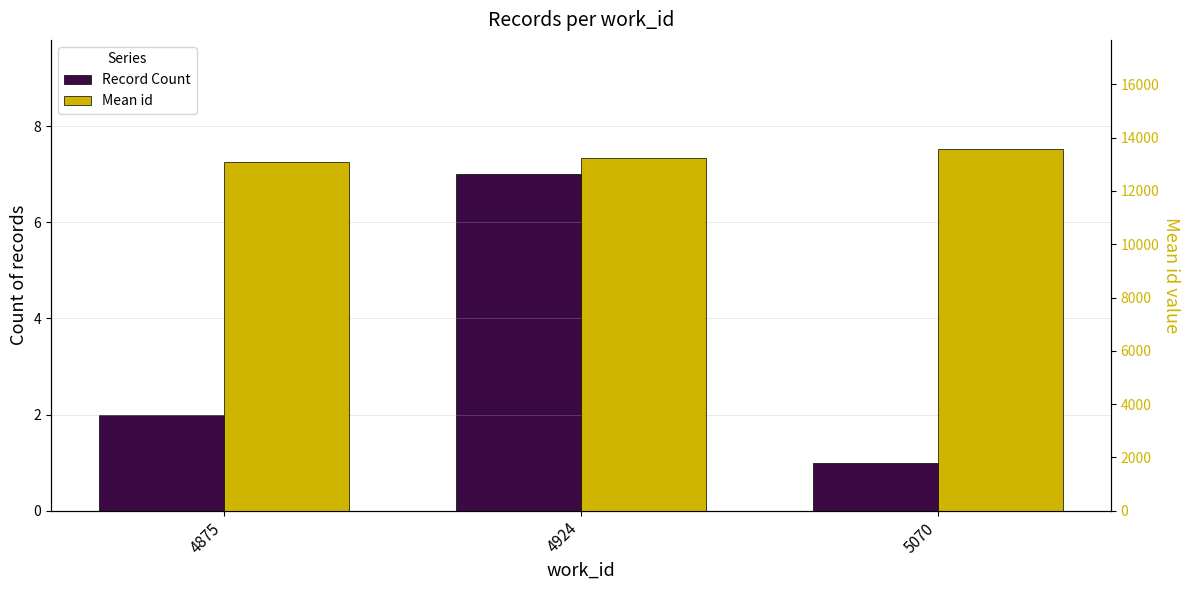

What is the smallest value displayed?

1